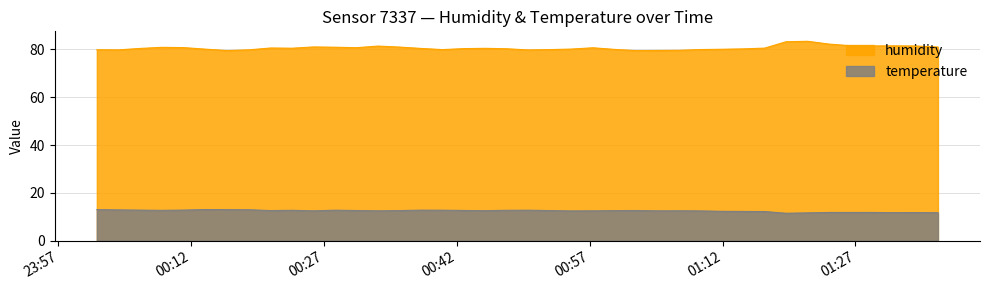

What is the label of the 25th point from the right?

2023-02-28T00:37:56